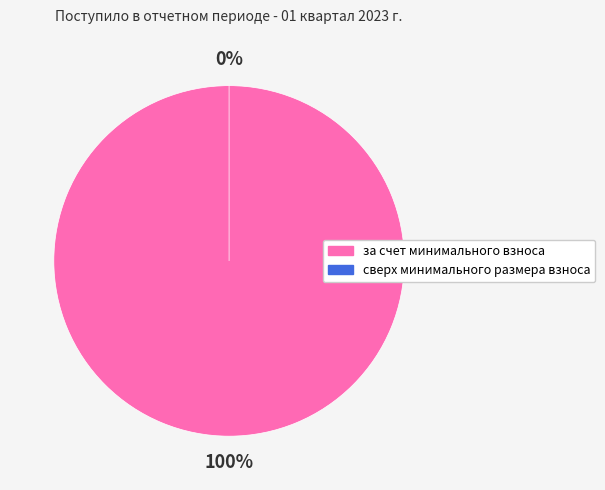

Is there any slice that represents more than half of the pie?

Yes